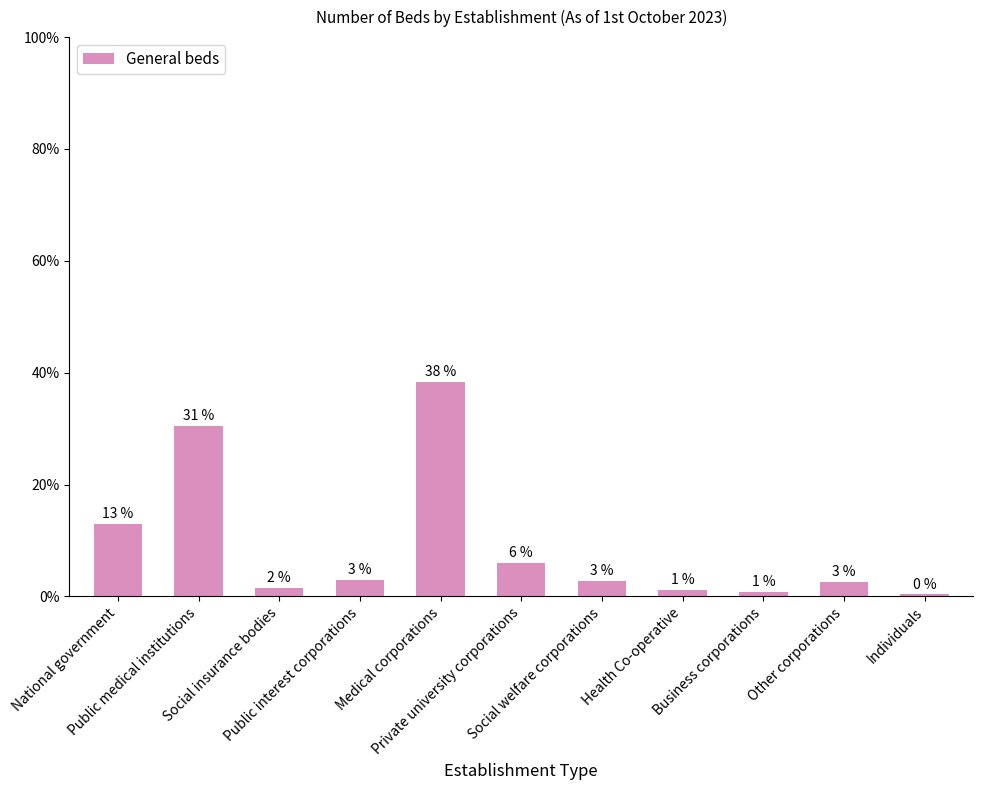

What is the average value?

9.1